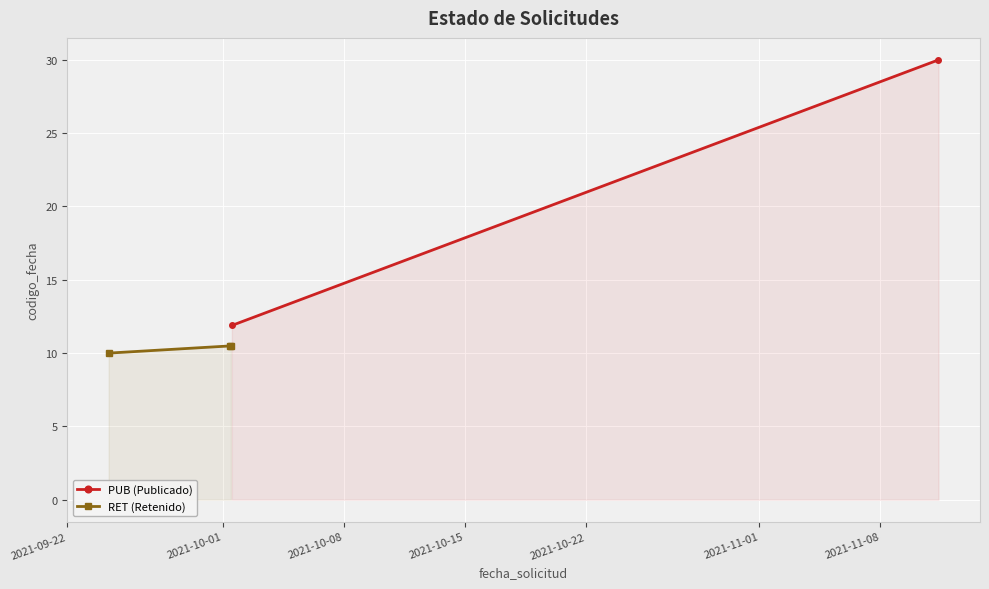

What is the value of the RET (Retenido) point at the 2nd from the left?

10.5